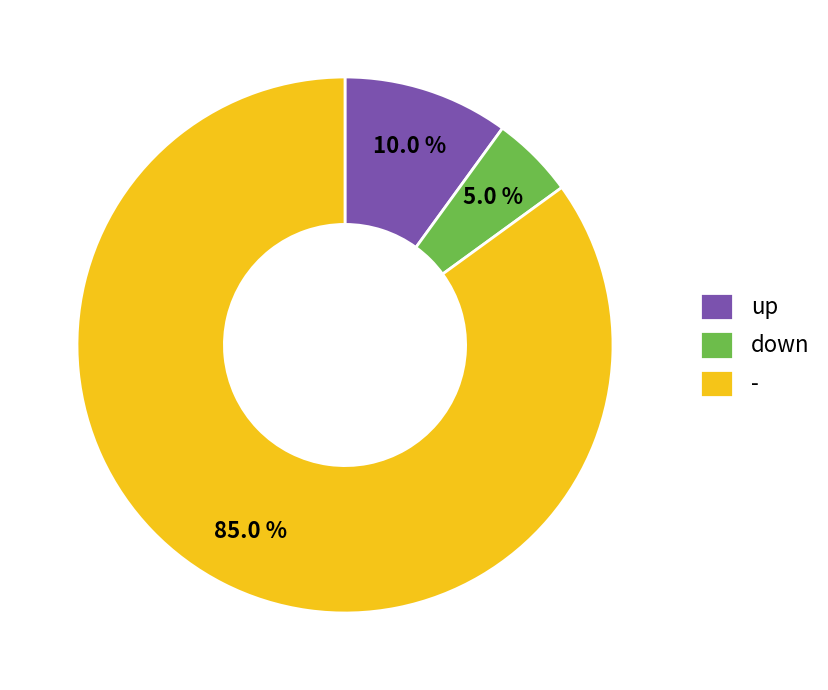

To the nearest percent, what is the difference between the largest and smallest slice percentages?

80%